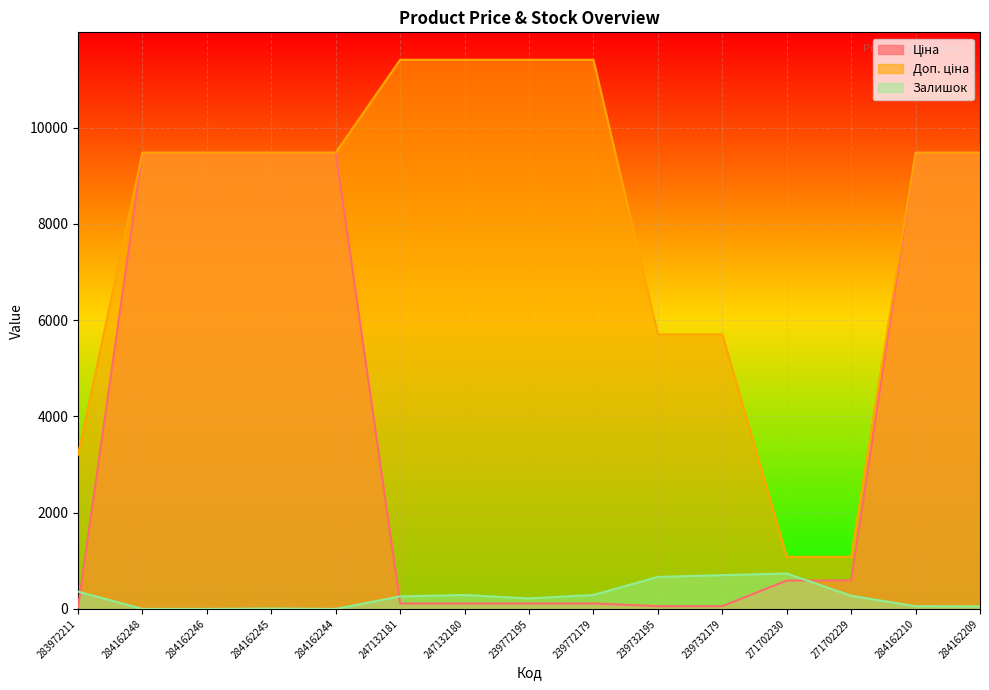

What is the difference between the second highest and minimum values in the Ціна series?

9448.0